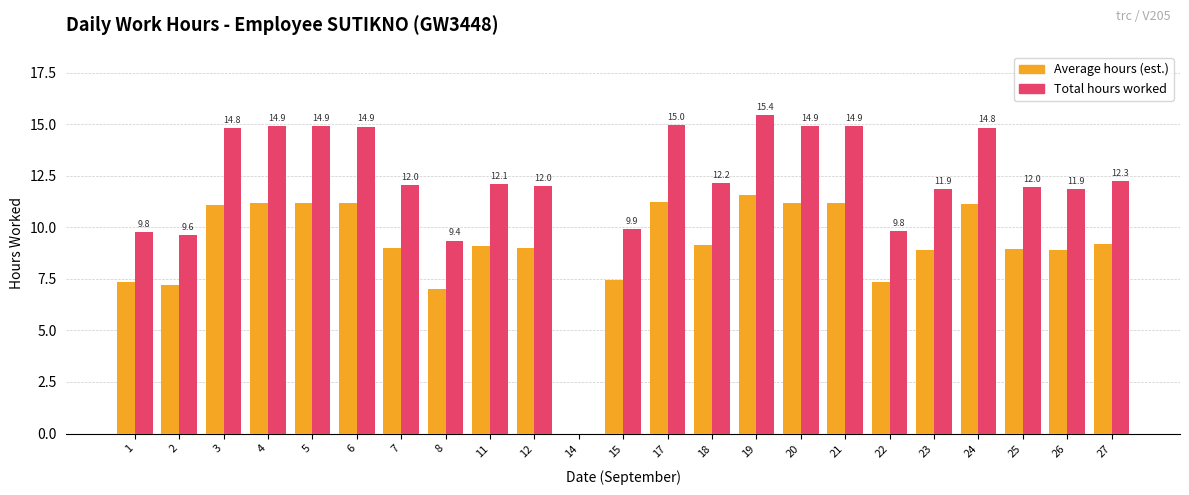

How many groups of bars are there?

23